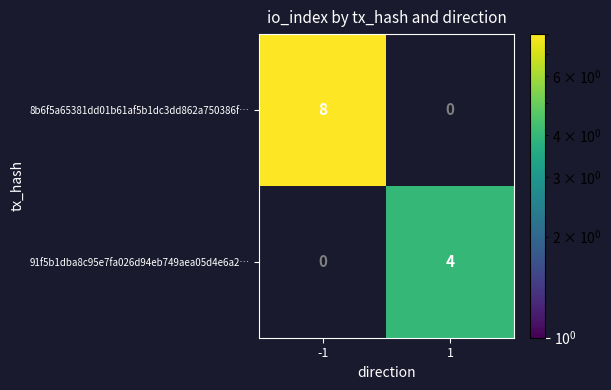

Is it true that 91f5b1dba8c95e7fa026d94eb749aea05d4e6a2… equals 2 at 1?

False